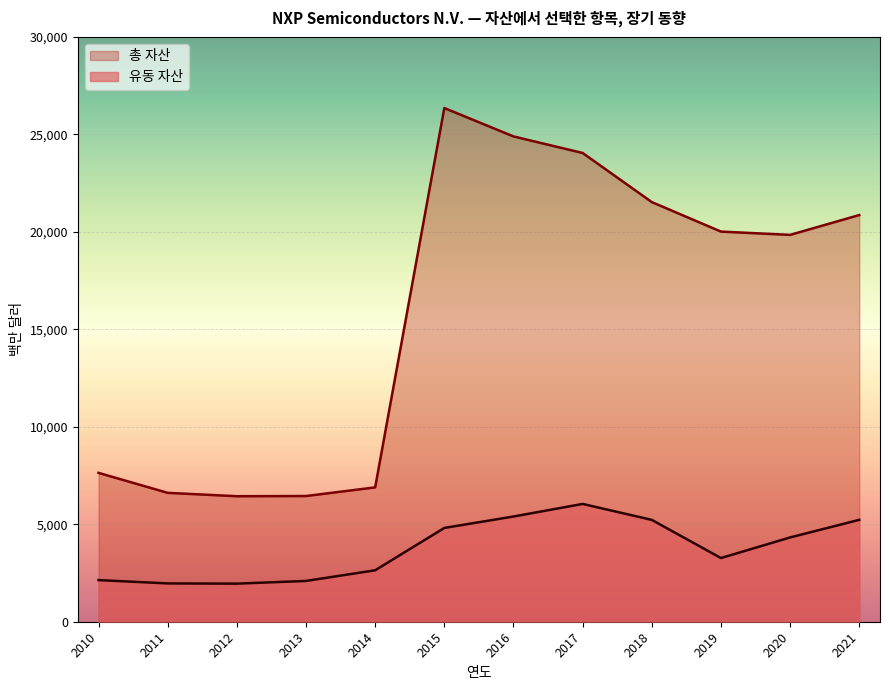

Which series has the widest spread of values?

총 자산